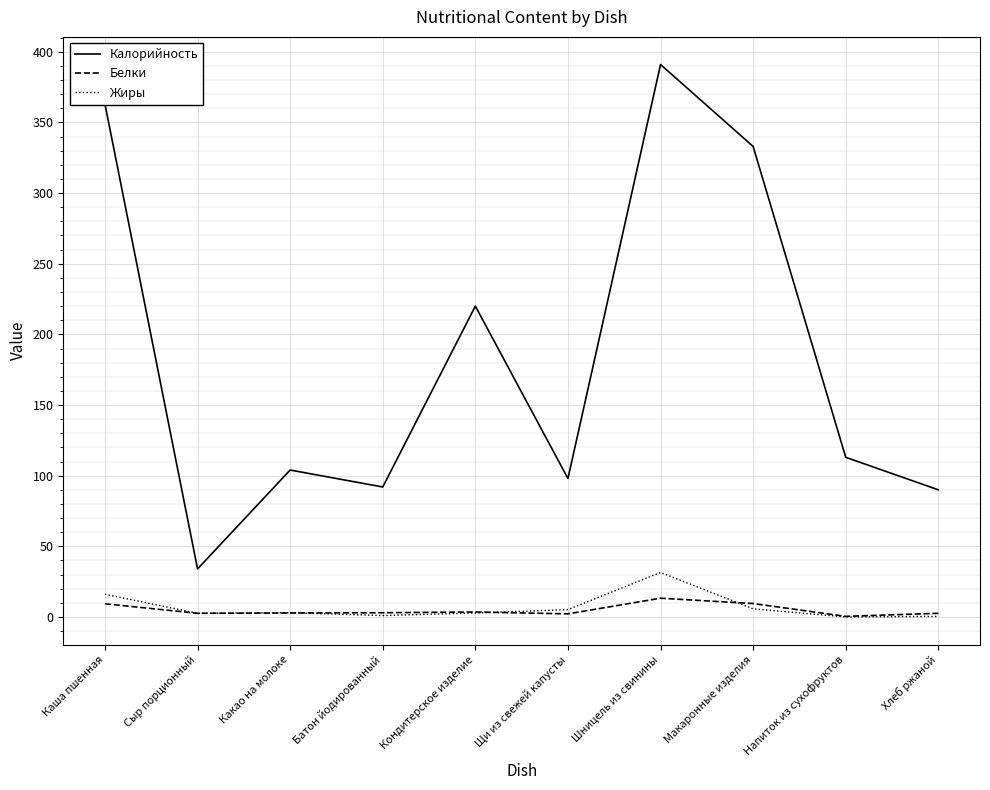

What is the greatest value displayed?

391.0